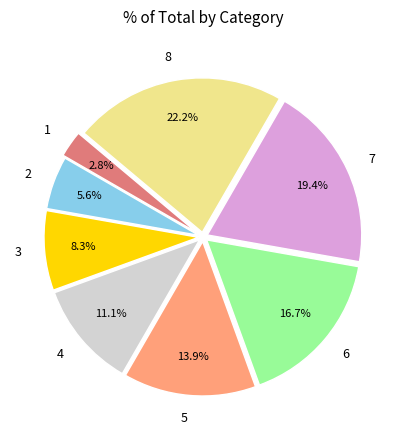

What percentage is the 5 slice, to the nearest percent?

14%